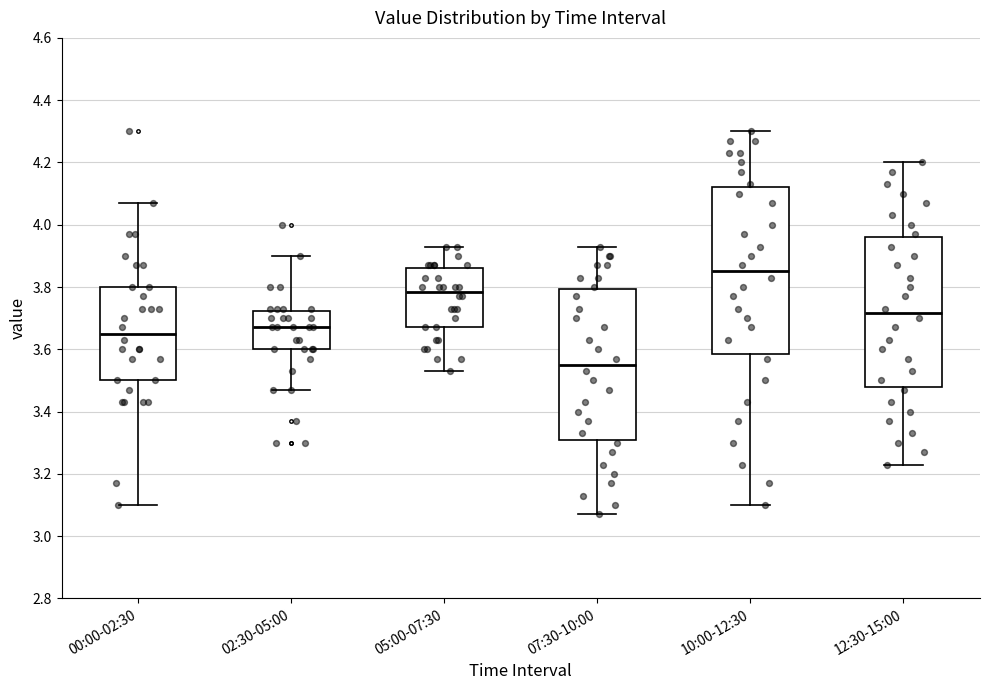

Comparing the boxes themselves (not the whiskers), which one is the tallest?

10:00-12:30